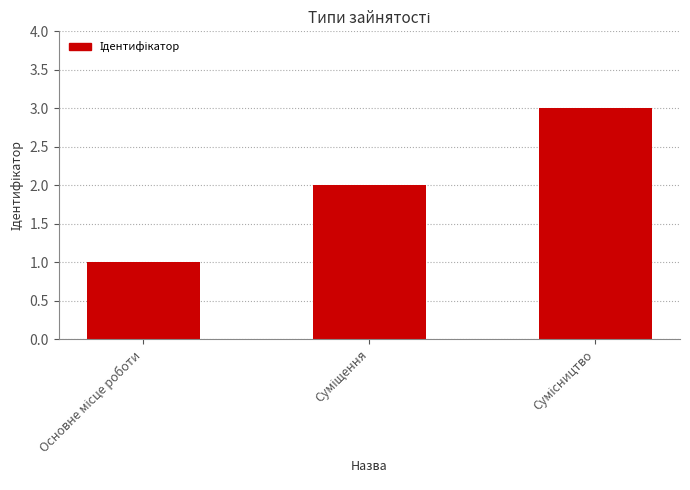

What is the maximum value shown in the chart?

3